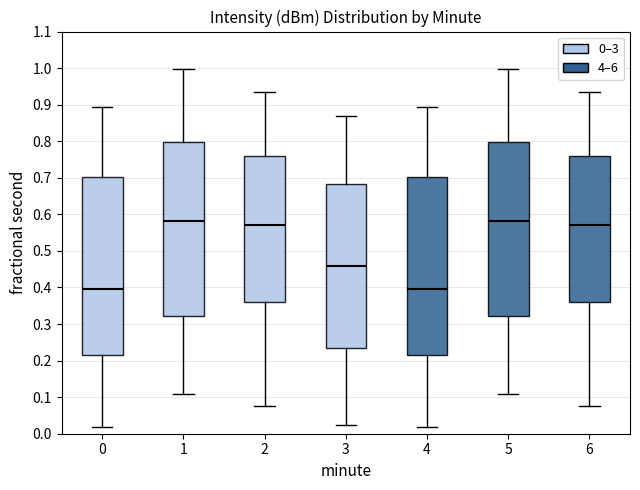

Reading left to right, transcribe this box plot: for each box, give where its median line is, the range the box spans, and where its two whiskers end, as read against the y-axis. The values are not printed on the chart, so give them approximately, as read against the axis.

0: median 0.40, box 0.21 to 0.70, whiskers 0.02 to 0.89
1: median 0.58, box 0.32 to 0.80, whiskers 0.11 to 1.00
2: median 0.57, box 0.36 to 0.76, whiskers 0.07 to 0.94
3: median 0.46, box 0.23 to 0.68, whiskers 0.02 to 0.87
4: median 0.40, box 0.21 to 0.70, whiskers 0.02 to 0.89
5: median 0.58, box 0.32 to 0.80, whiskers 0.11 to 1.00
6: median 0.57, box 0.36 to 0.76, whiskers 0.07 to 0.94